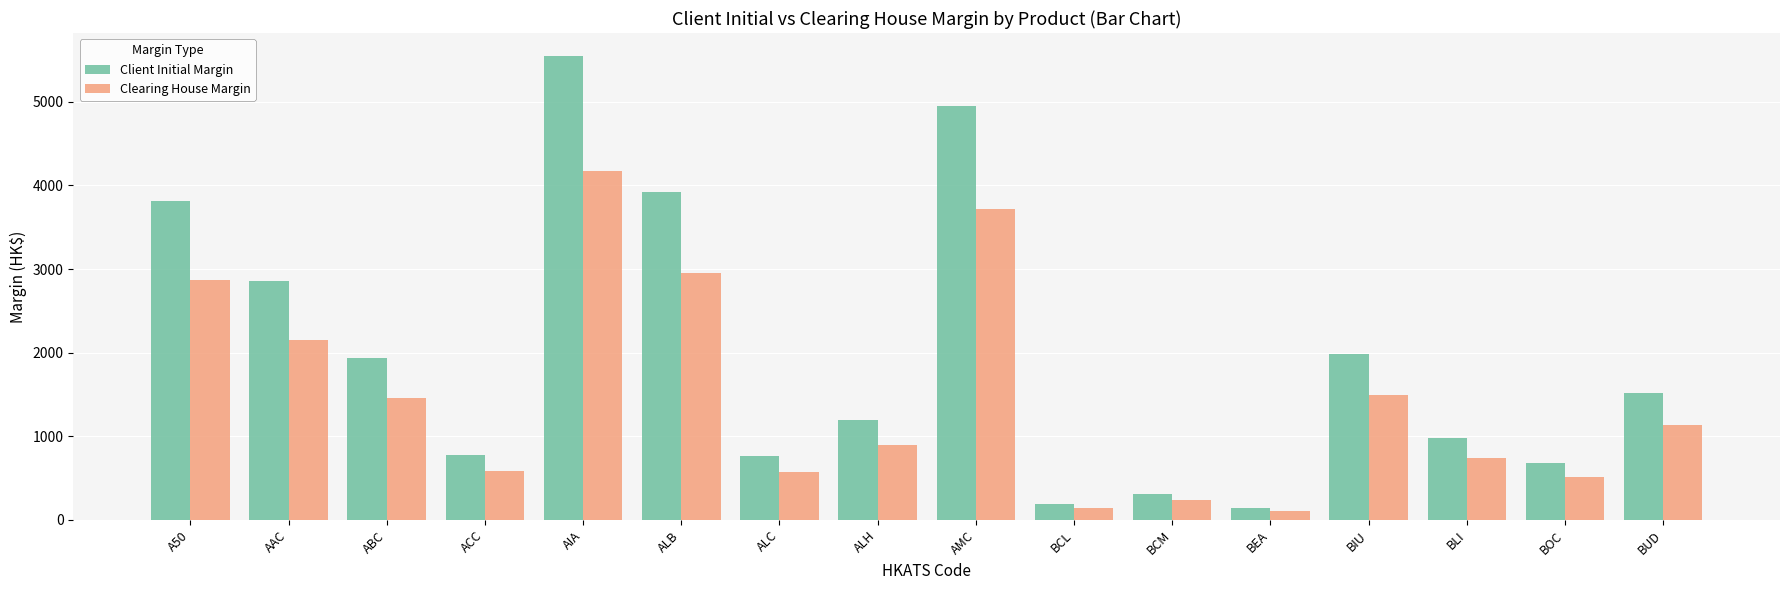

What value does the Client Initial Margin series have at BUD?

1516